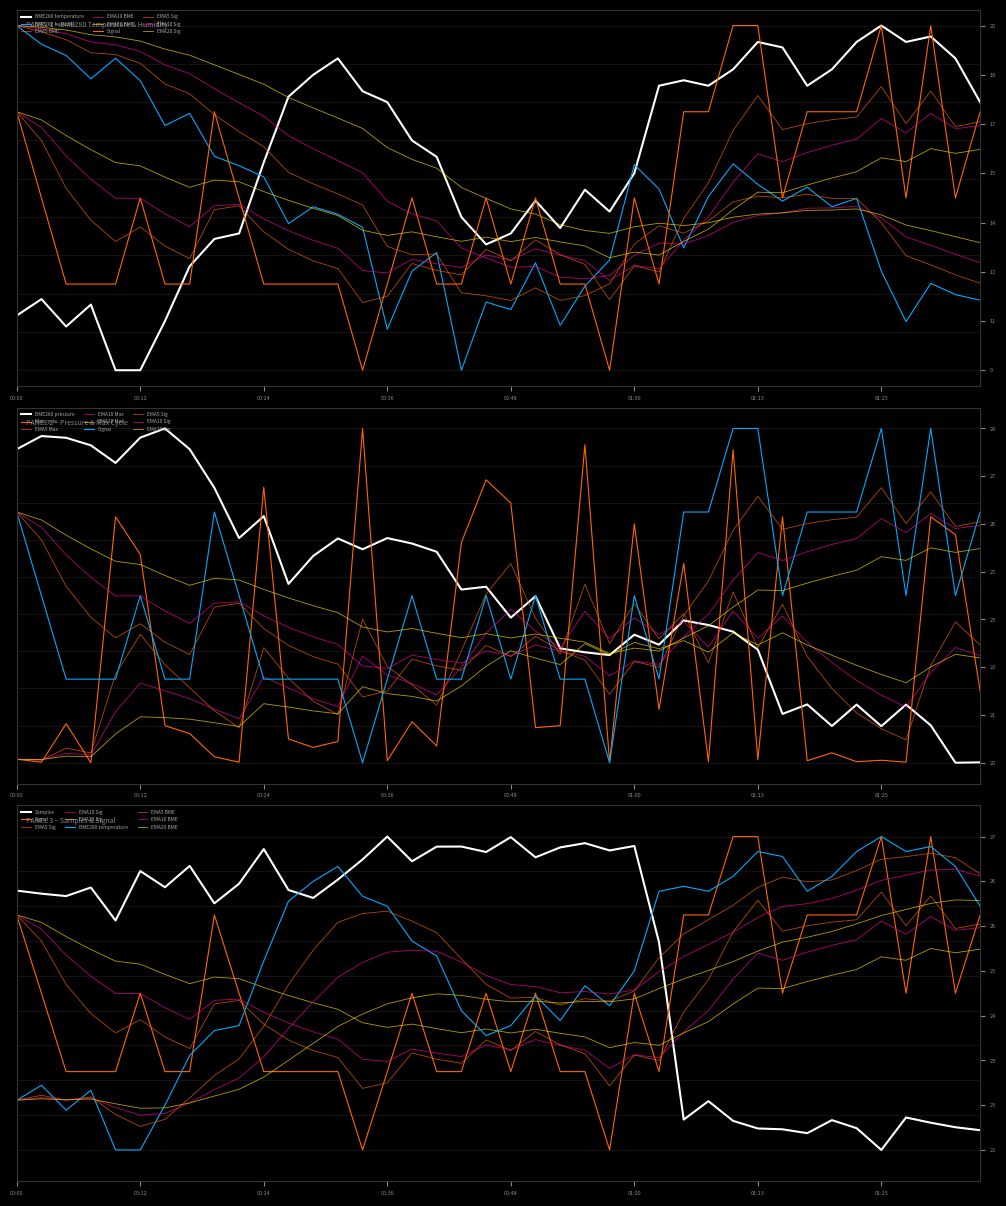

What is the difference between the highest and lowest values at 01:25?

14.8